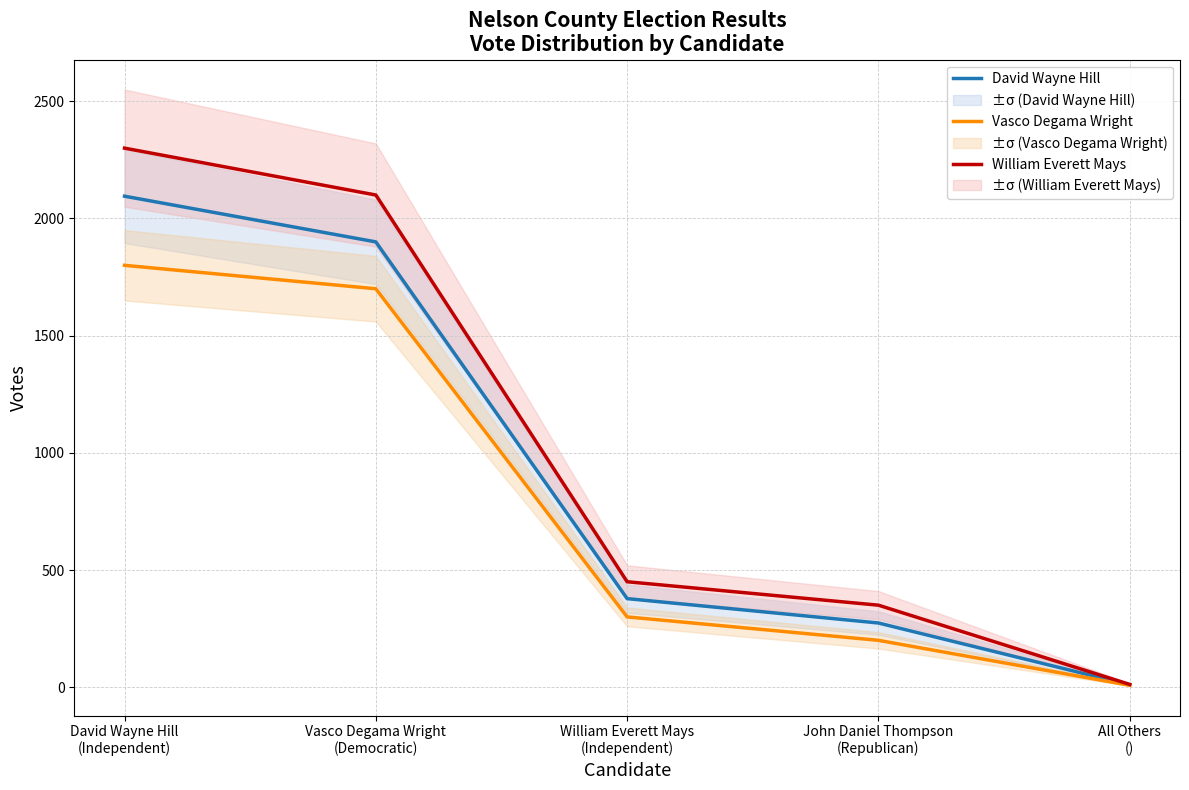

Rank the series by their average value, from highest to lowest.

William Everett Mays, David Wayne Hill, Vasco Degama Wright